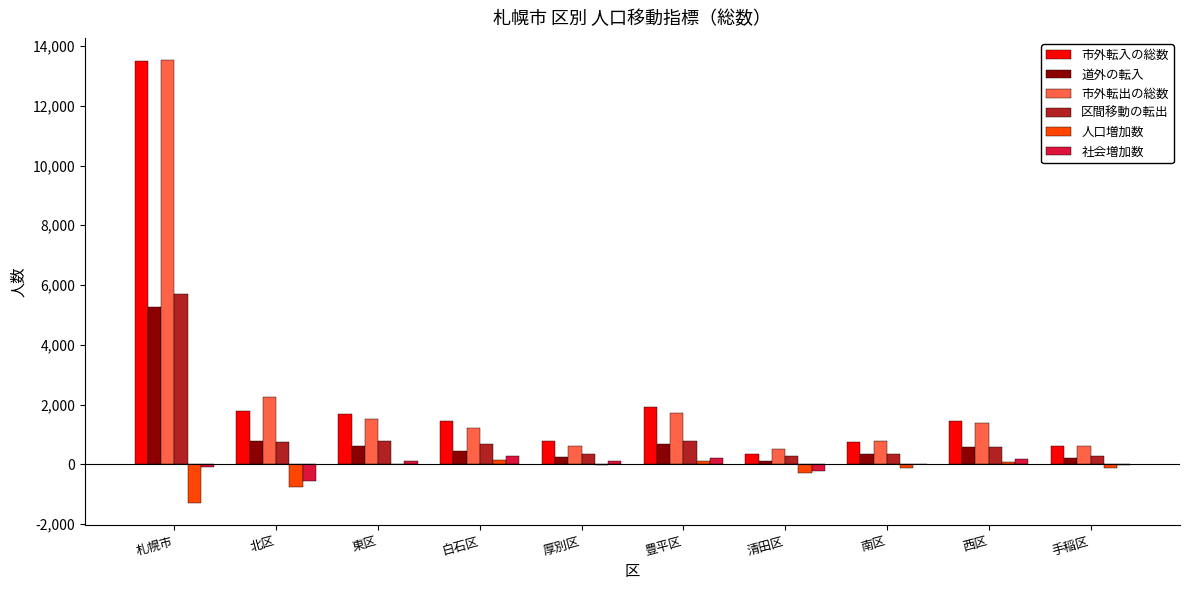

At which label does 市外転入の総数 first exceed 1449?

札幌市